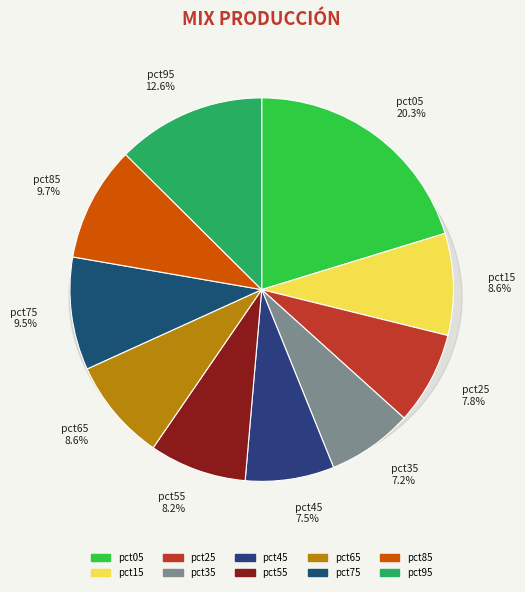

Combined, what portion of the pie is pct95 and pct45?

20.0%